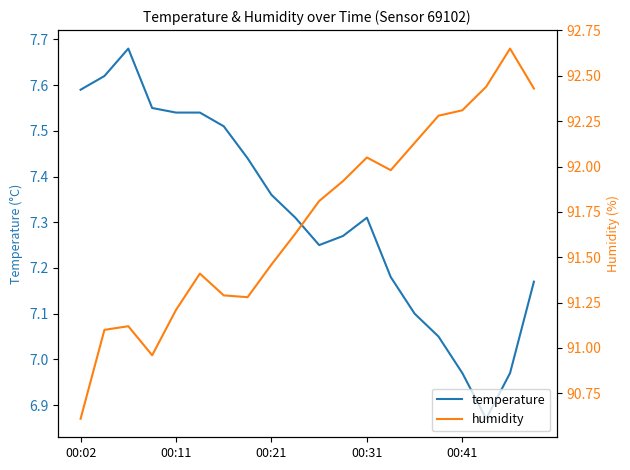

Is this an area chart (filled region under the line)?

No